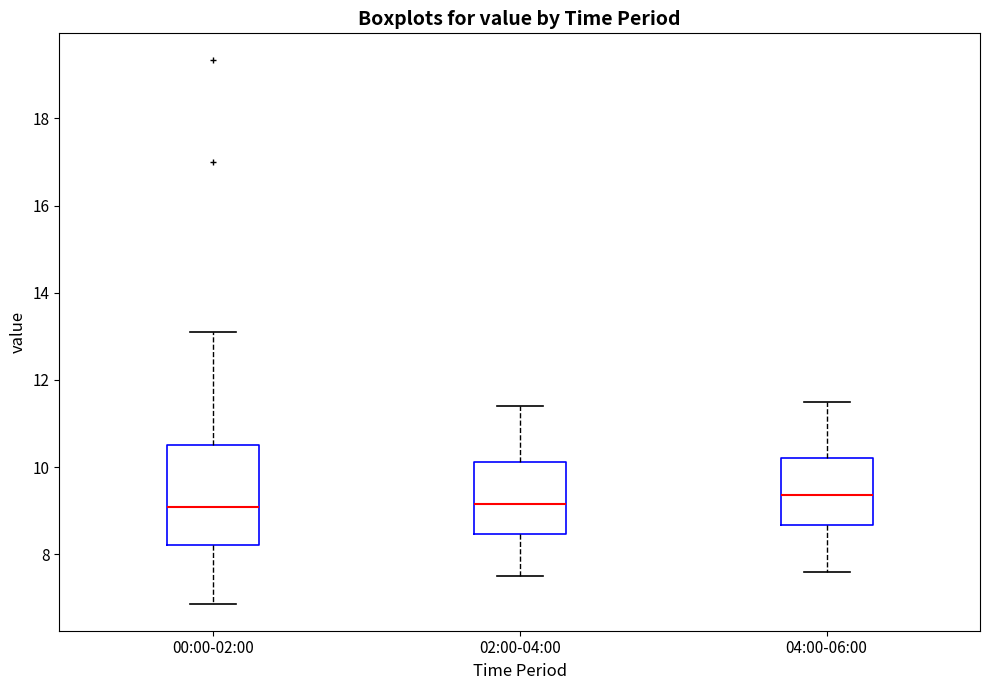

Reading left to right, transcribe this box plot: for each box, give where its median line is, the range the box spans, and where its two whiskers end, as read against the y-axis. The values are not printed on the chart, so give them approximately, as read against the axis.

00:00-02:00: median 9.0, box 8.2 to 10.4, whiskers 6.8 to 13.2
02:00-04:00: median 9.2, box 8.4 to 10.2, whiskers 7.6 to 11.4
04:00-06:00: median 9.4, box 8.6 to 10.2, whiskers 7.6 to 11.6